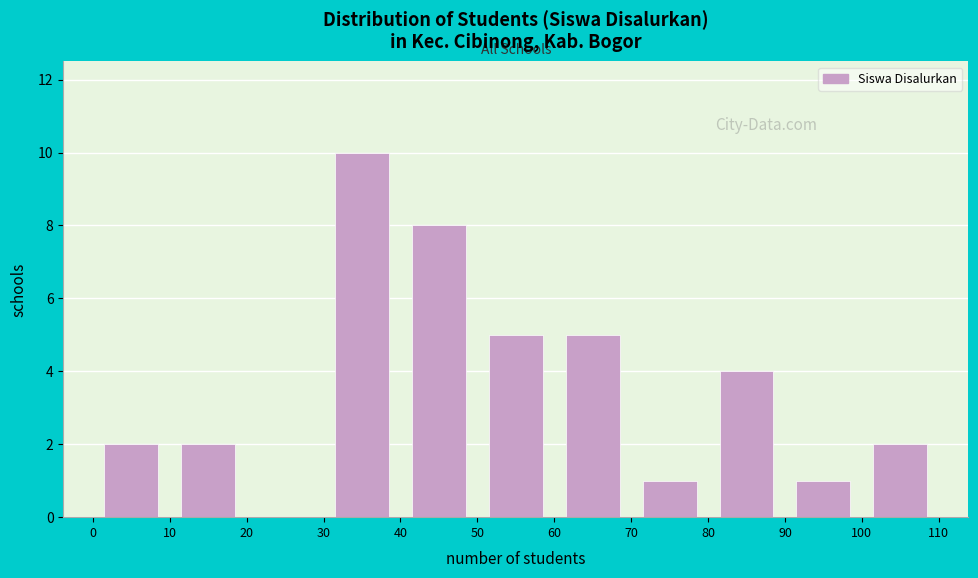

Reading left to right, list every bar in this chart as the range it spans on the x-axis followed by its height. The values are not printed on the chart, so give them approximately, as read against the axis.

0 to 10: 2
10 to 20: 2
20 to 30: 0
30 to 40: 10
40 to 50: 8
50 to 60: 5
60 to 70: 5
70 to 80: 1
80 to 90: 4
90 to 100: 1
100 to 110: 2